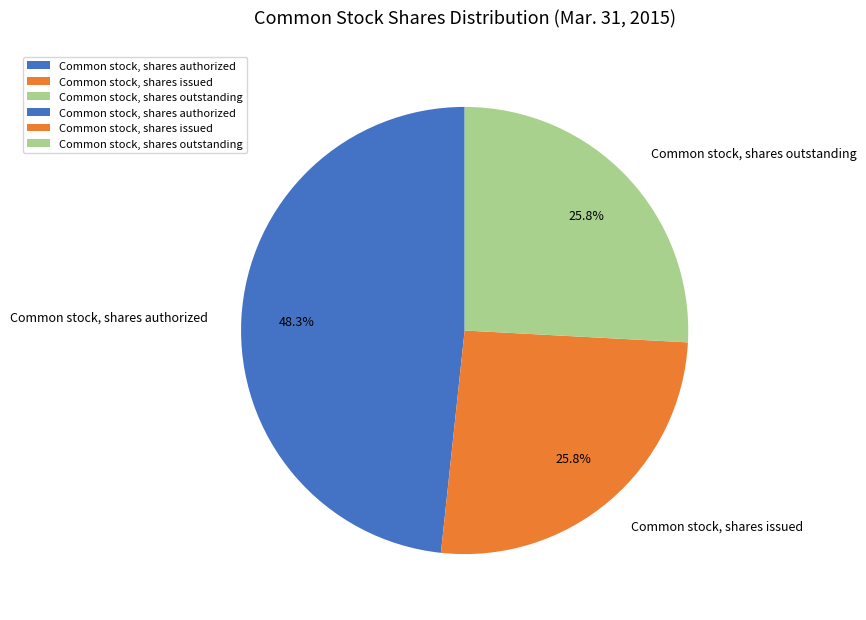

Combined, what portion of the pie is Common stock, shares outstanding and Common stock, shares issued?

51.7%